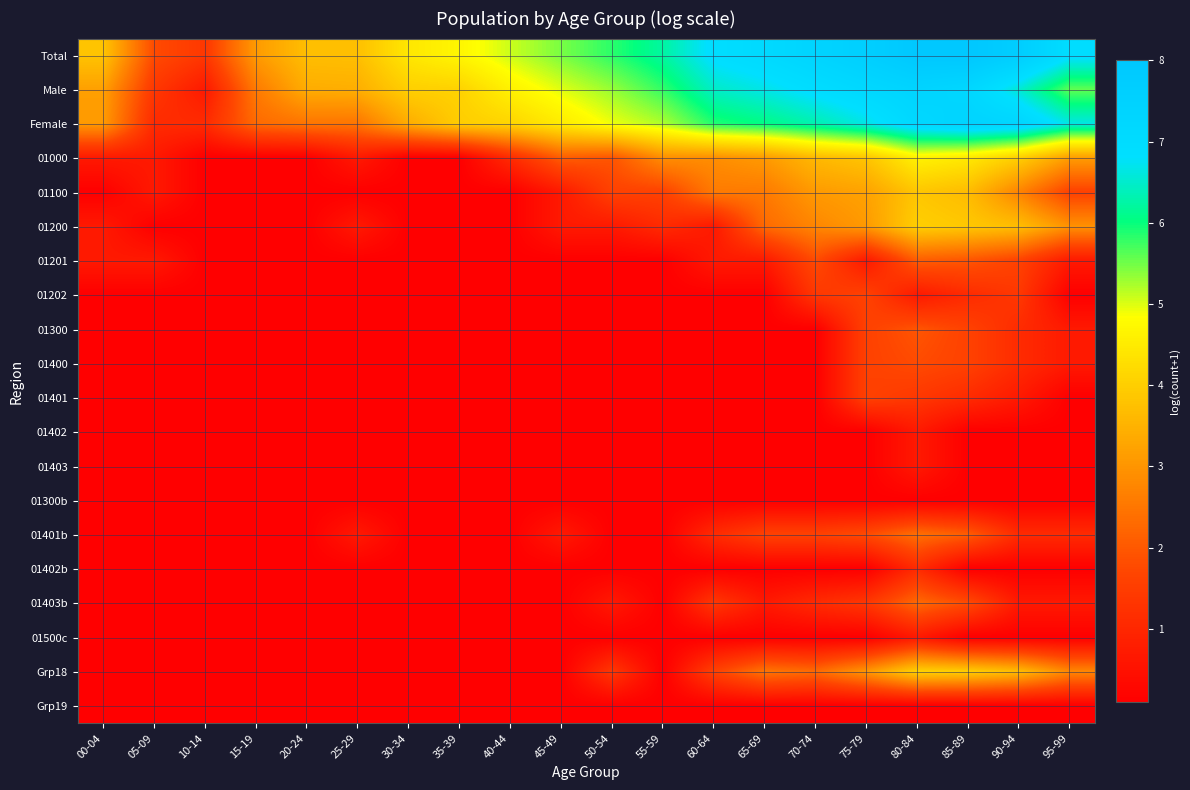

At how many categories does at least one series exceed 3?

18